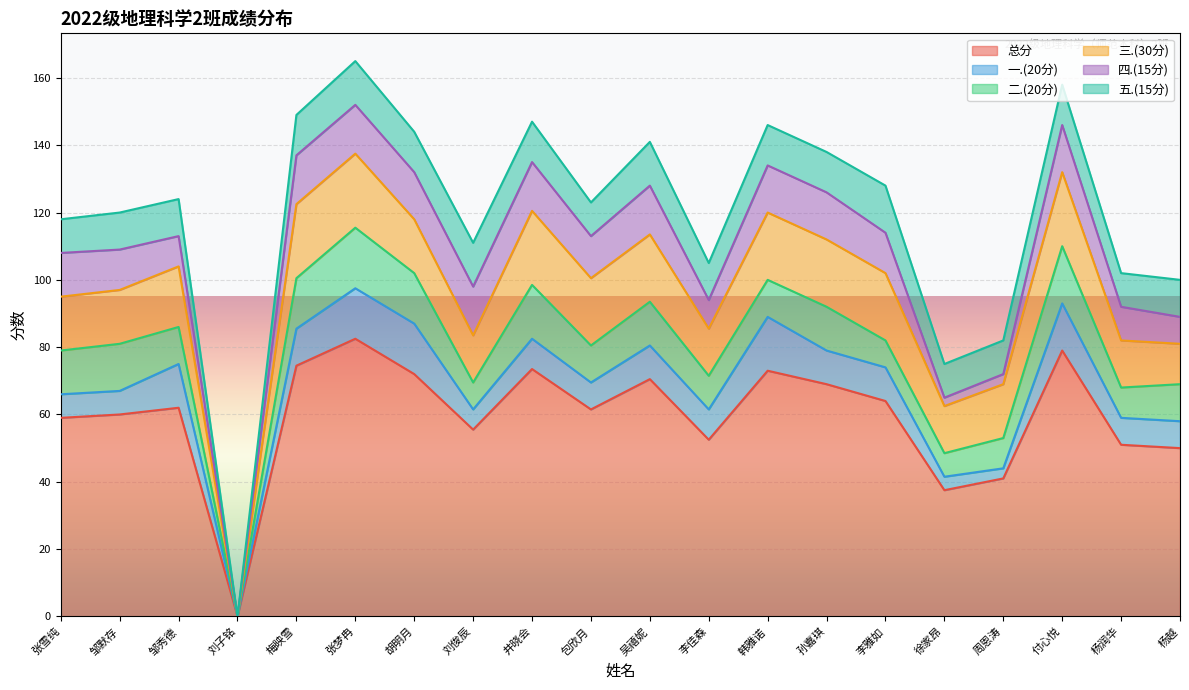

Is it true that 一.(20分) equals 9.0 at 井晓会?

True